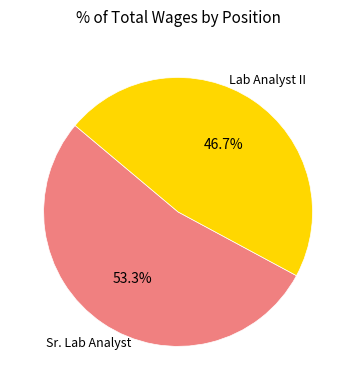

Rank the categories by value from highest to lowest.

Sr. Lab Analyst, Lab Analyst II